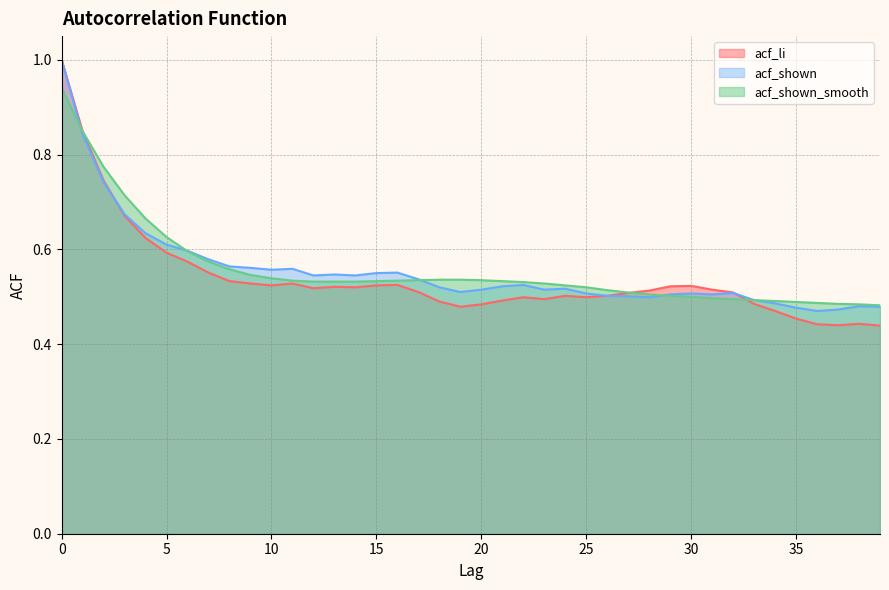

True or false: acf_shown_smooth has more than 0 interior local peaks.

False